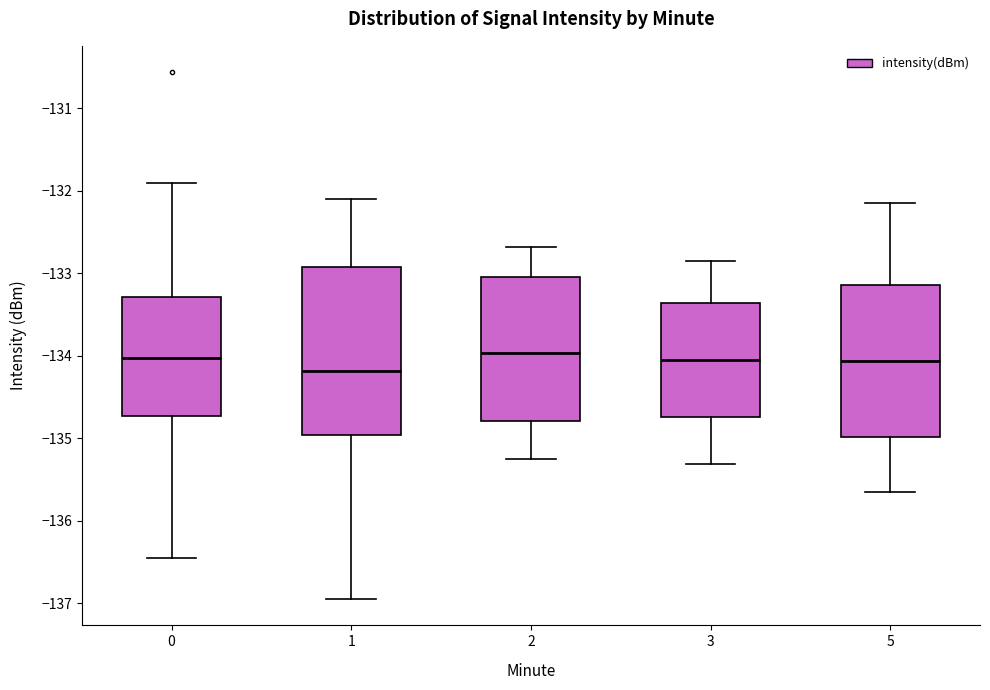

Reading left to right, read every box against the y-axis: the position of its median line, the range the box covers, and the ends of its whiskers. The values are not printed on the chart, so give them approximately, as read against the axis.

0: median -134.0, box -134.7 to -133.3, whiskers -136.4 to -131.9
1: median -134.2, box -135.0 to -132.9, whiskers -136.9 to -132.1
2: median -134.0, box -134.8 to -133.0, whiskers -135.2 to -132.7
3: median -134.0, box -134.7 to -133.4, whiskers -135.3 to -132.8
5: median -134.1, box -135.0 to -133.1, whiskers -135.6 to -132.1